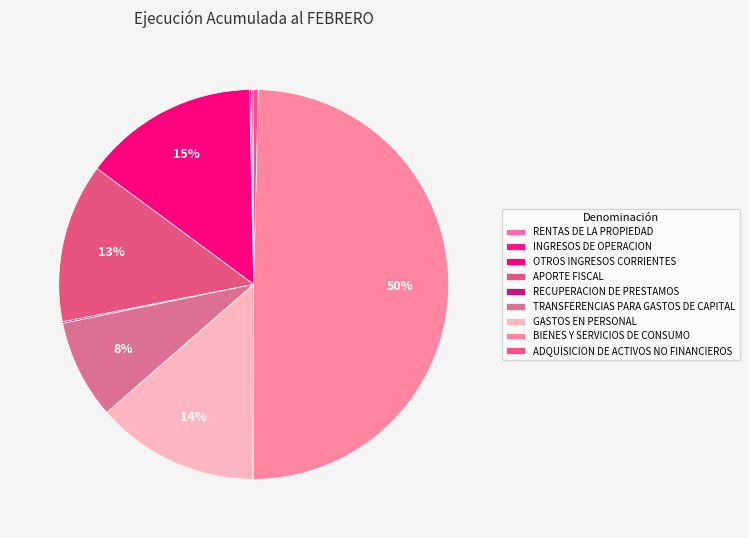

What is the total percentage of RECUPERACION DE PRESTAMOS and ADQUISICION DE ACTIVOS NO FINANCIEROS?

0.5%